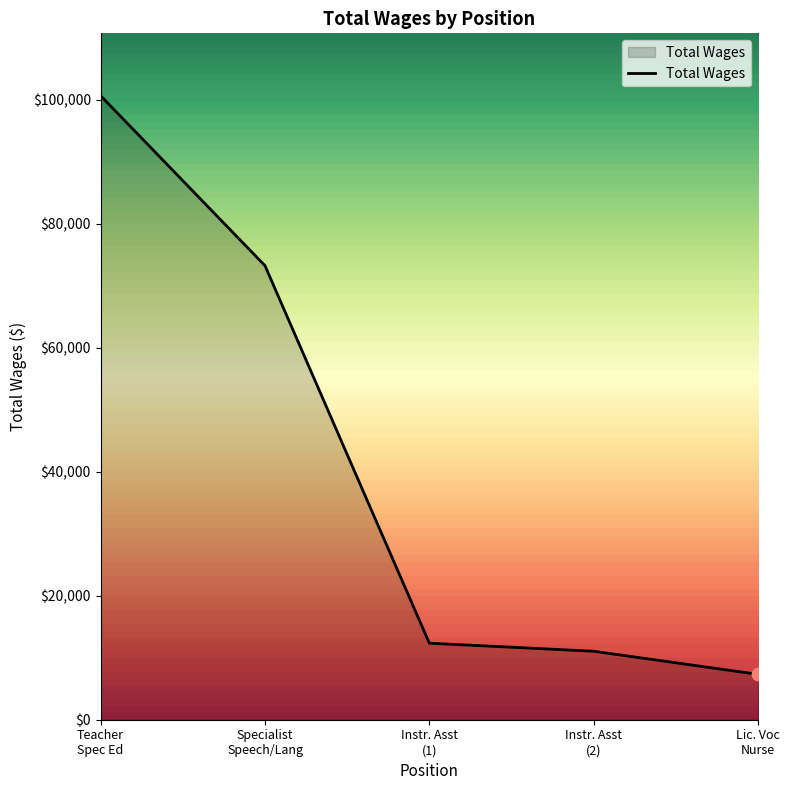

What is the average value?

40923